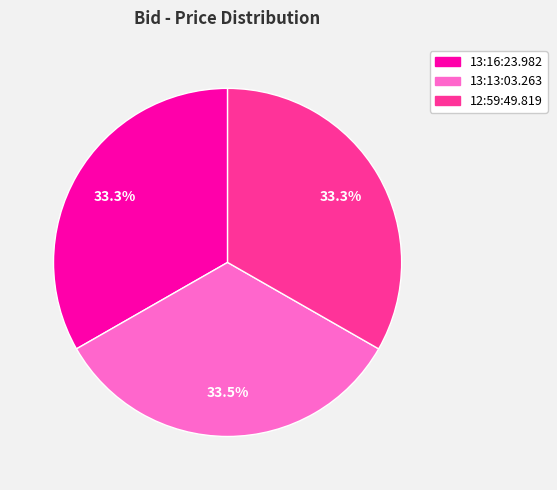

To the nearest percent, what percentage of the pie is 13:16:23.982?

33%